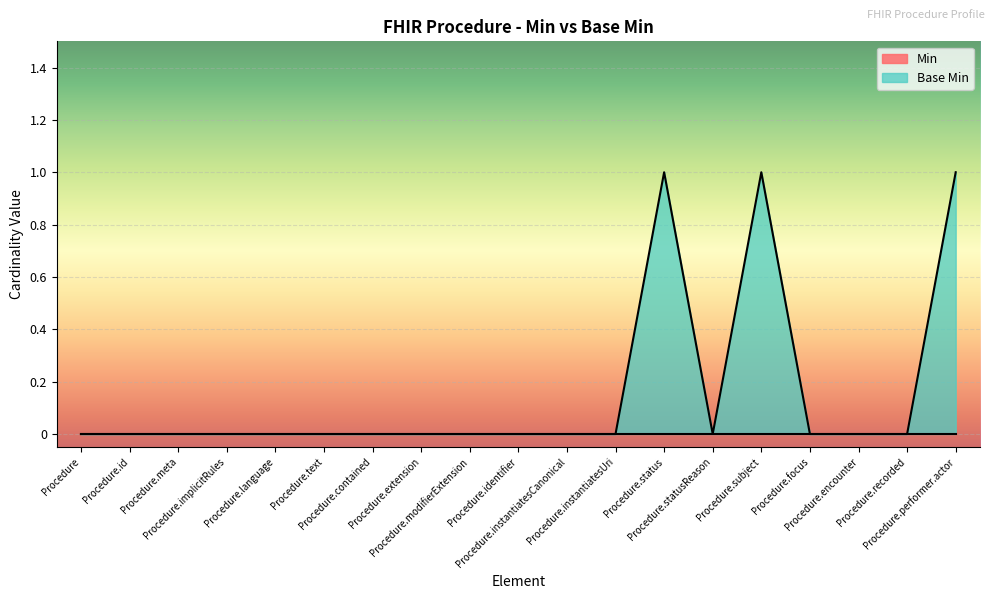

How many values are above zero?

3